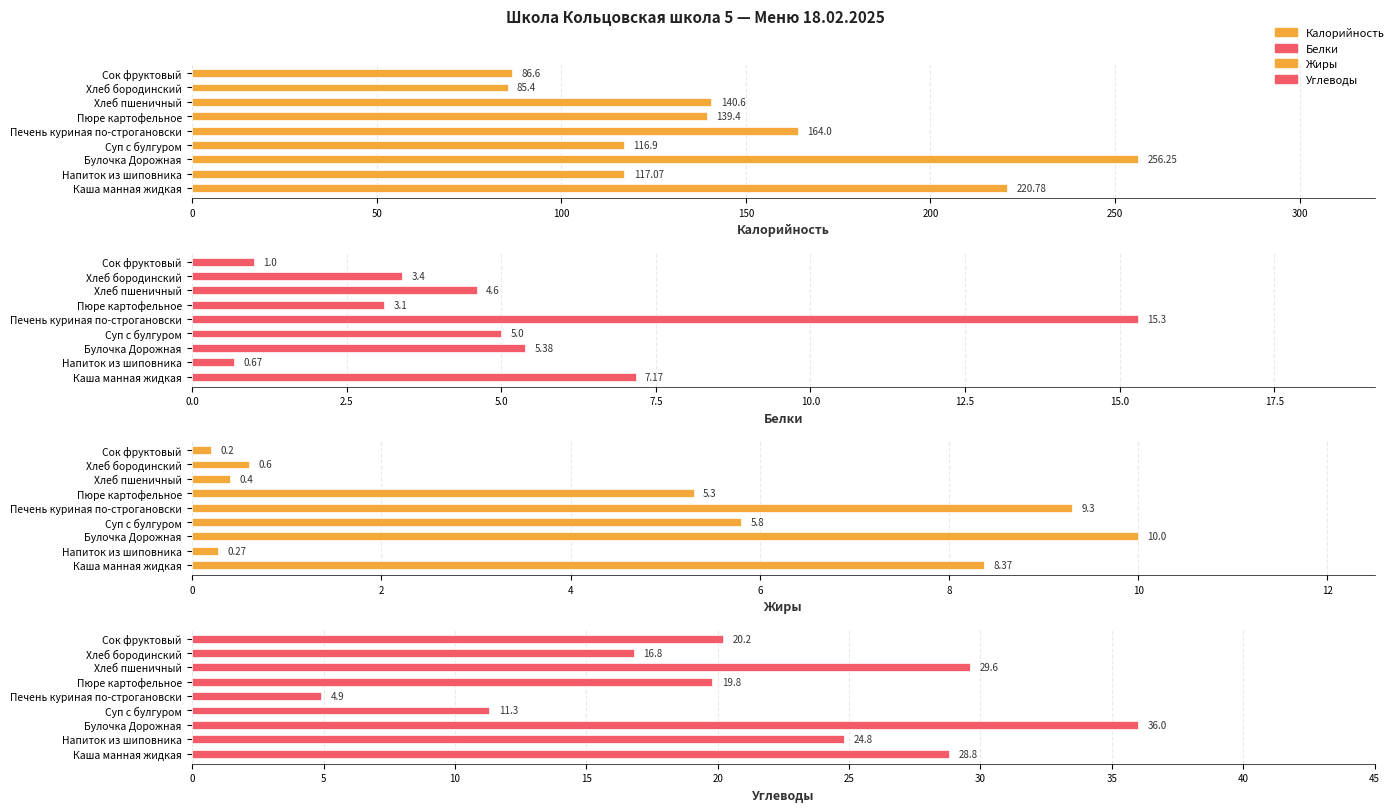

How many data points does each series have?

9